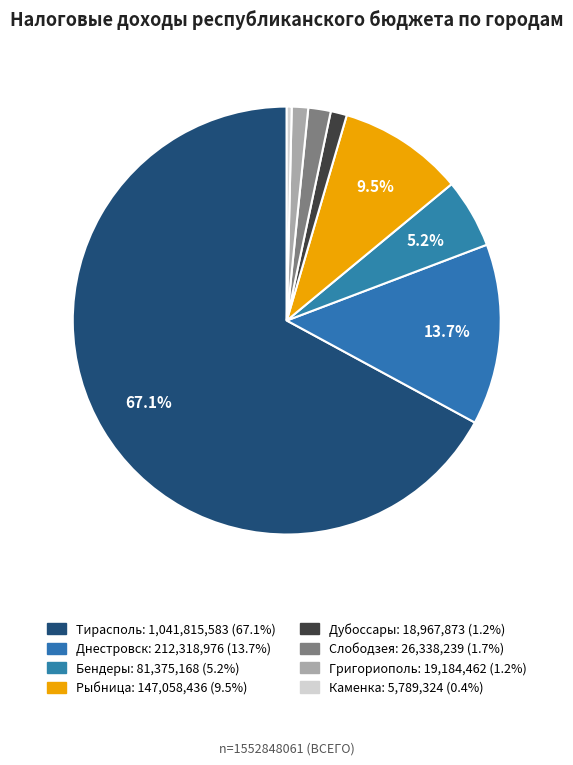

To the nearest percent, what is the combined percentage of Григориополь and Рыбница?

11%